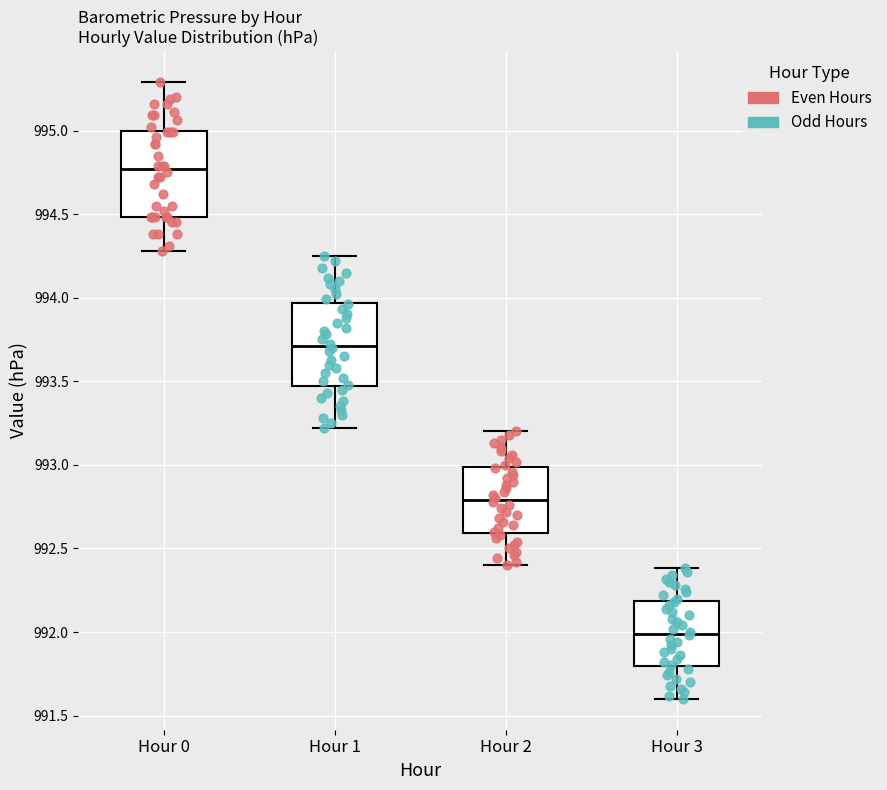

Where does the upper whisker of the box for Hour 3 end on the y-axis? The values are not printed on the chart, so give them approximately, as read against the axis.

992.40